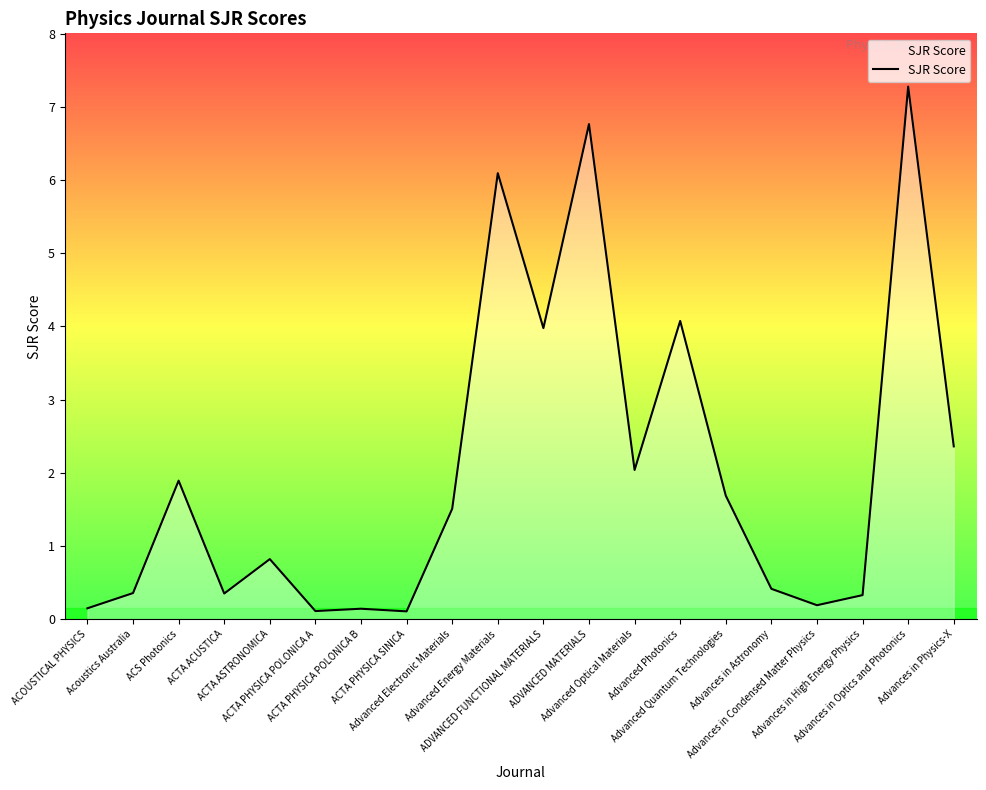

Is it true that the value at Advances in Astronomy is 0.6?

False